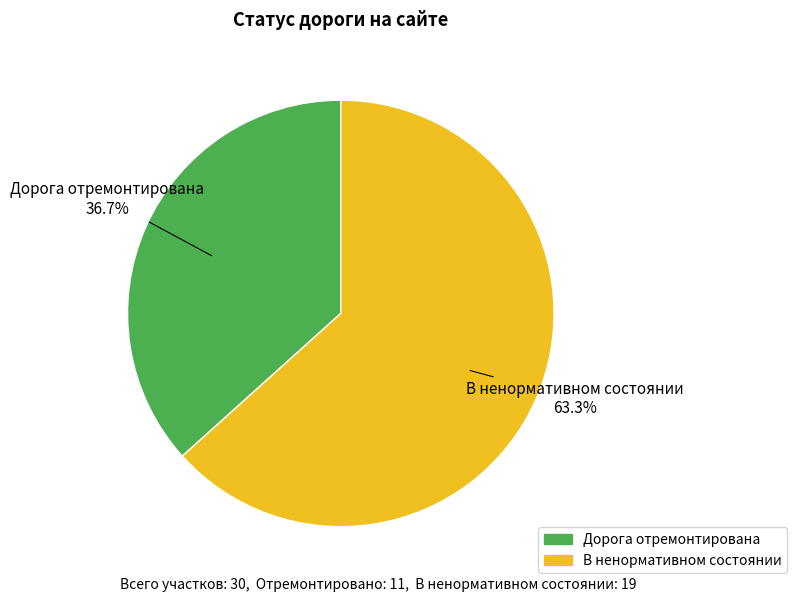

Do Дорога отремонтирована and В ненормативном состоянии together represent more than half of the pie?

Yes